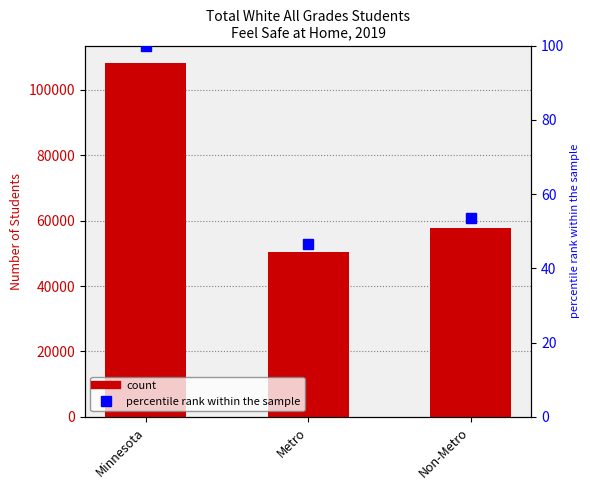

Is it true that percentile rank within the sample equals 25.2 at Non-Metro?

False